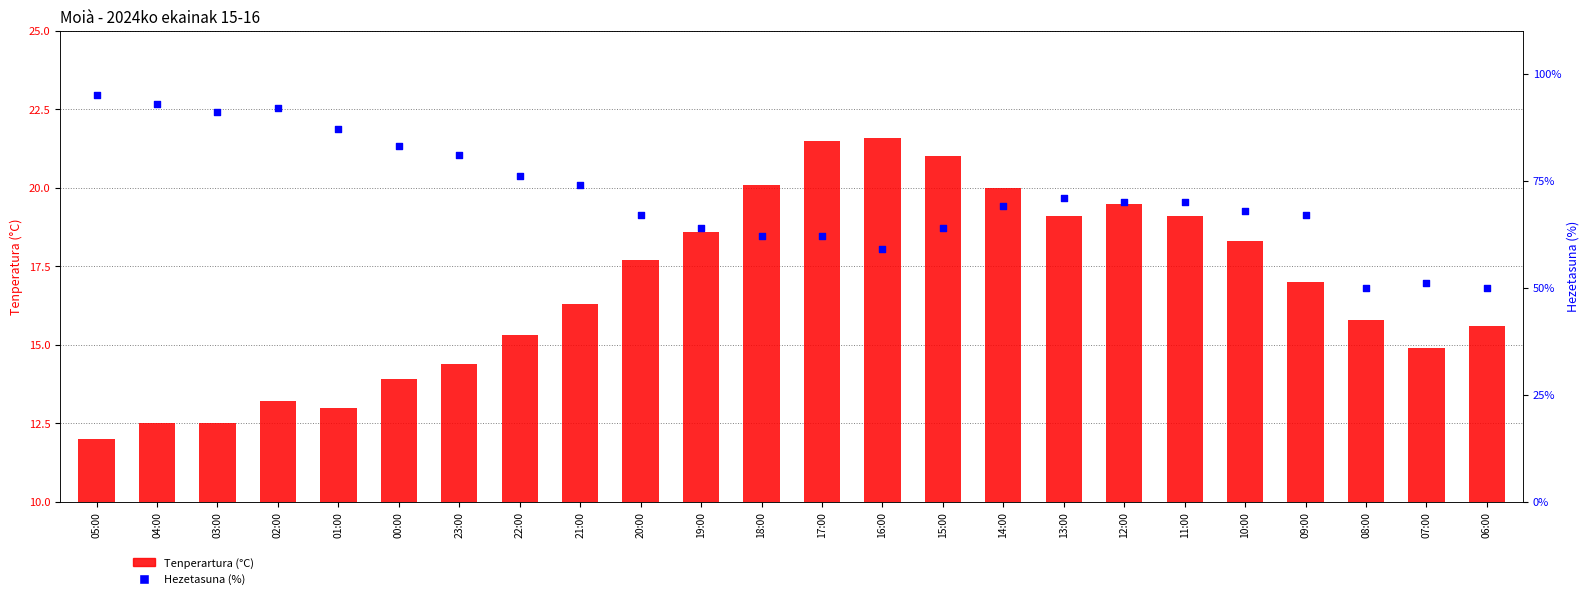

Which series reaches the maximum Y coordinate?

Hezetasuna (%)